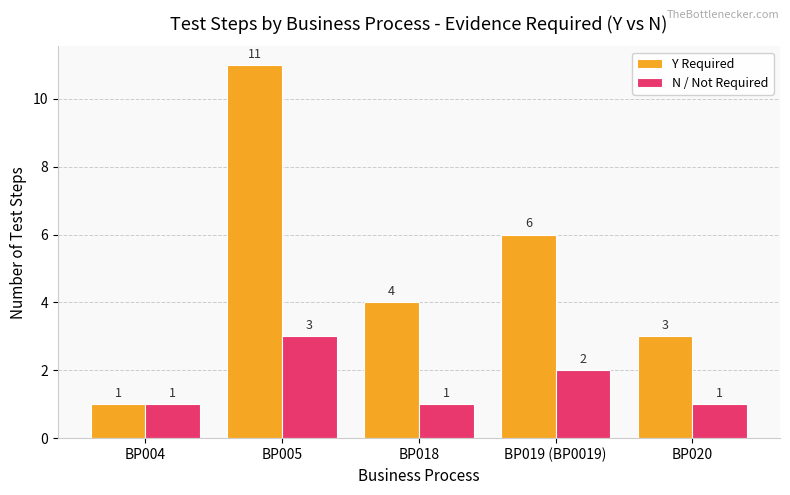

Which series changed the most between BP004 and BP018?

Y Required